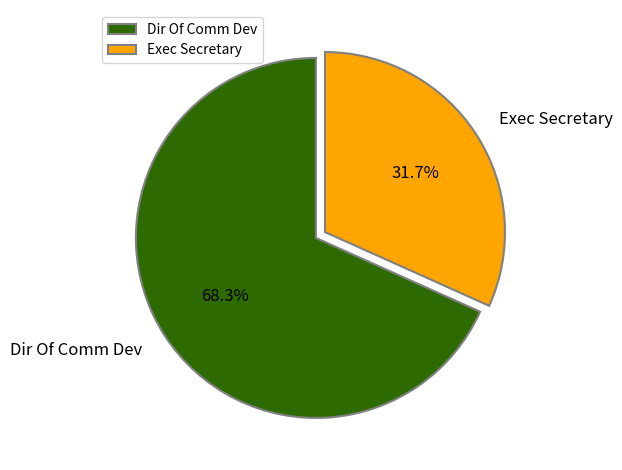

Count the number of slices in the pie.

2